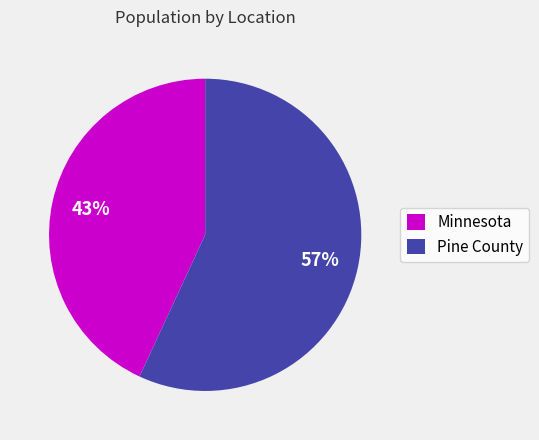

To the nearest percent, what is the difference between the largest and smallest slice percentages?

14%